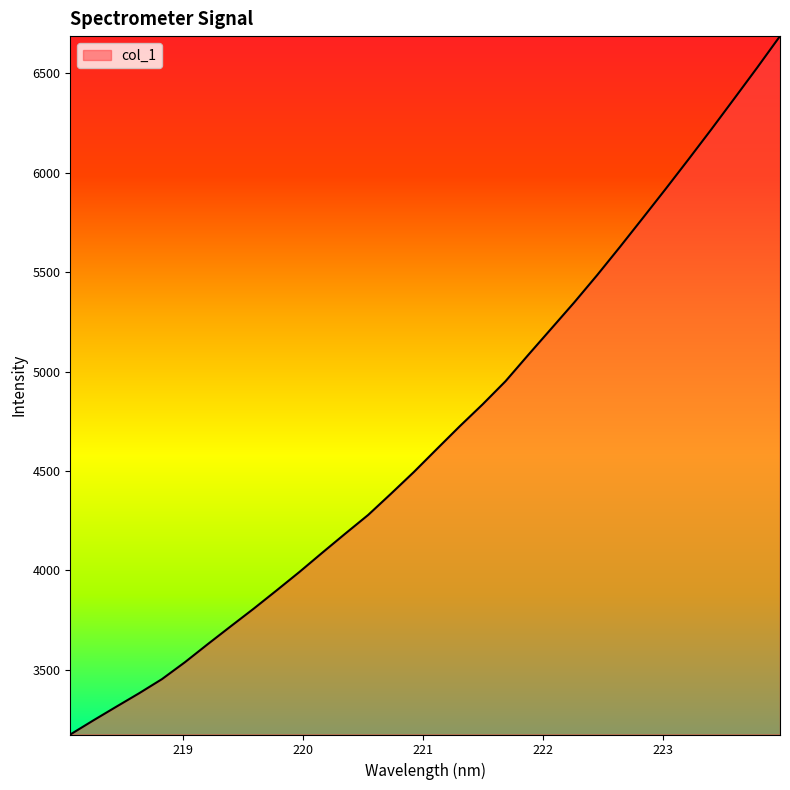

What is the difference between the second highest and second lowest values?

3282.7